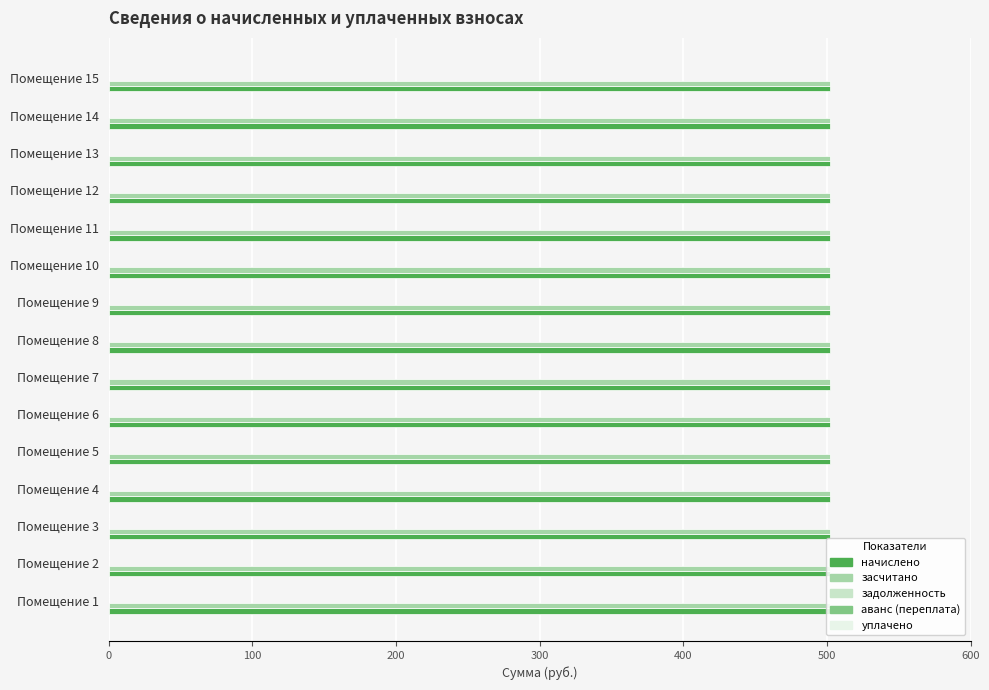

What is the total value across all series at 6?

1003.6